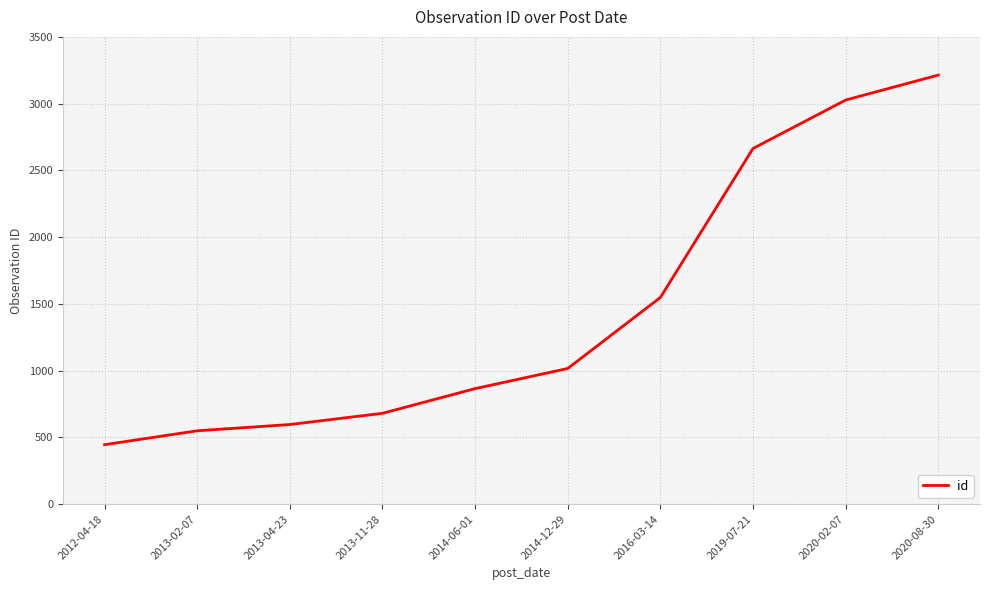

What is the greatest value displayed?

3214